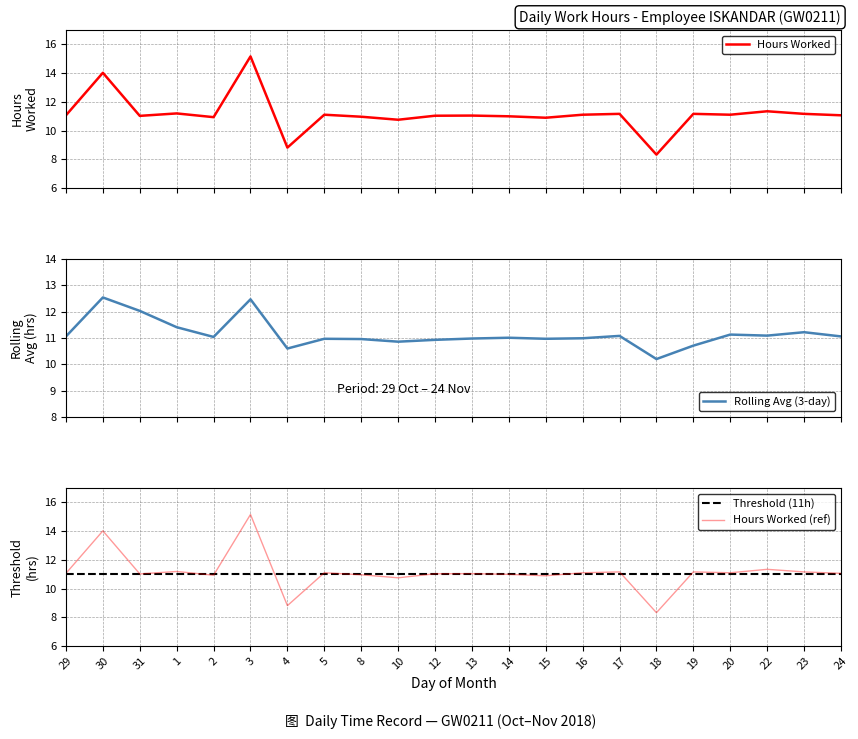

What is the smallest value displayed?

8.3